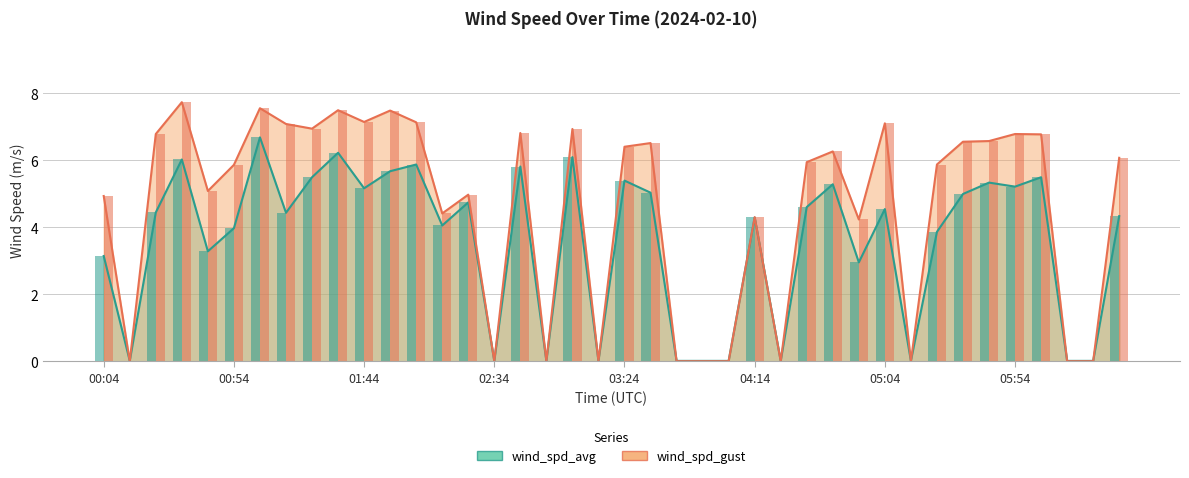

Reading left to right, transcribe all the data shown in this chart.

wind_spd_avg: 00:04=3.1	00:14=0.0	00:24=4.4	00:34=6.0	00:44=3.3	00:54=4.0	01:04=6.7	01:14=4.4	01:24=5.5	01:34=6.2	01:44=5.2	01:54=5.7	02:04=5.9	02:14=4.0	02:24=4.7	02:34=0.0	02:44=5.8	02:54=0.0	03:04=6.1	03:14=0.0	03:24=5.4	03:34=5.0	03:44=0.0	03:54=0.0	04:04=0.0	04:14=4.3	04:24=0.0	04:34=4.6	04:44=5.3	04:54=3.0	05:04=4.5	05:14=0.0	05:24=3.9	05:34=5.0	05:44=5.3	05:54=5.2	06:04=5.5	06:14=0.0	06:24=0.0	06:34=4.3
wind_spd_gust: 00:04=4.9	00:14=0.0	00:24=6.8	00:34=7.7	00:44=5.1	00:54=5.9	01:04=7.5	01:14=7.1	01:24=6.9	01:34=7.5	01:44=7.1	01:54=7.5	02:04=7.1	02:14=4.4	02:24=5.0	02:34=0.0	02:44=6.8	02:54=0.0	03:04=6.9	03:14=0.0	03:24=6.4	03:34=6.5	03:44=0.0	03:54=0.0	04:04=0.0	04:14=4.3	04:24=0.0	04:34=5.9	04:44=6.3	04:54=4.2	05:04=7.1	05:14=0.0	05:24=5.9	05:34=6.5	05:44=6.6	05:54=6.8	06:04=6.8	06:14=0.0	06:24=0.0	06:34=6.1